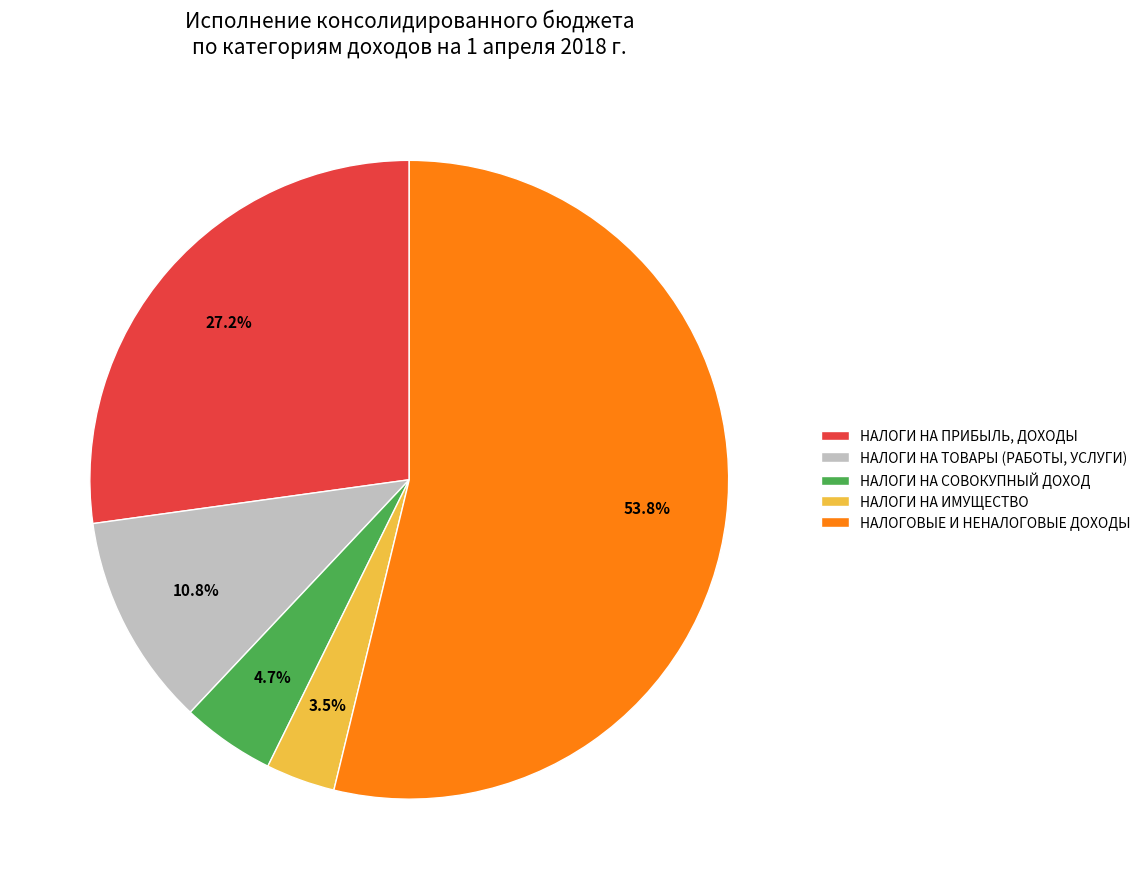

To the nearest percent, what is the combined percentage of НАЛОГИ НА ПРИБЫЛЬ, ДОХОДЫ and НАЛОГОВЫЕ И НЕНАЛОГОВЫЕ ДОХОДЫ?

81%